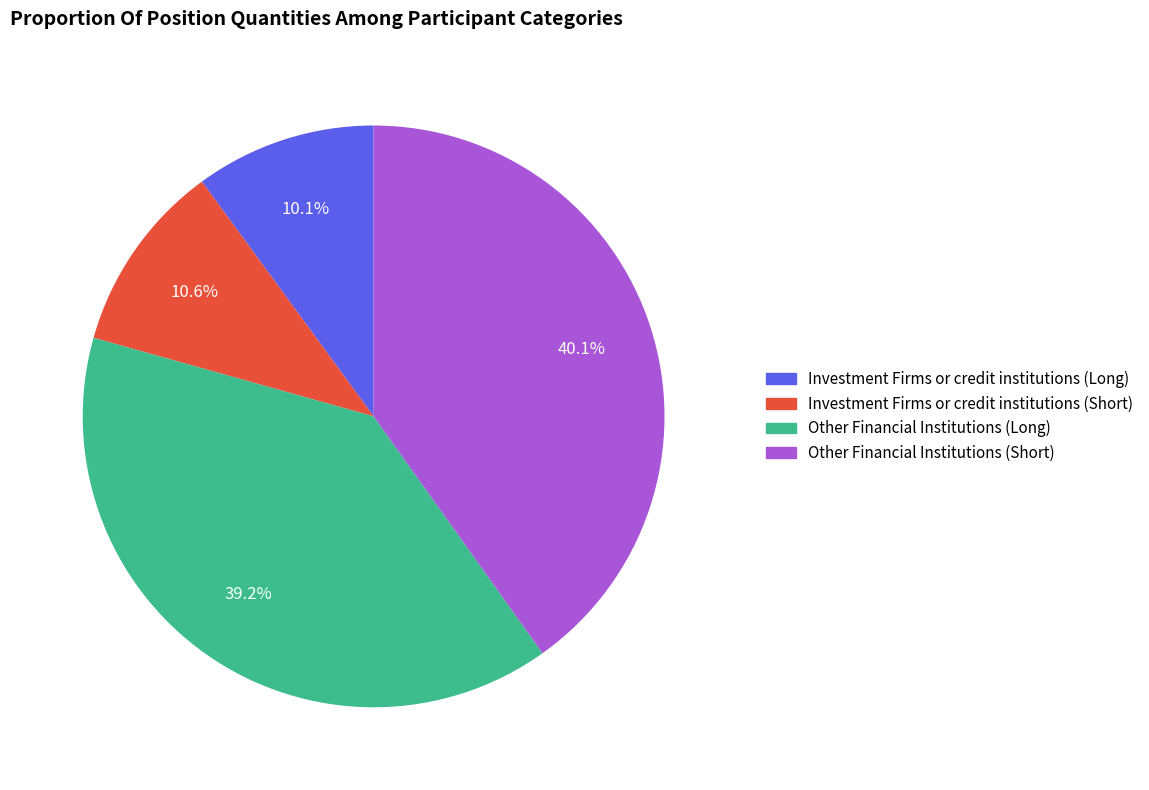

Which has a higher value, Investment Firms or credit institutions (Long) or Investment Firms or credit institutions (Short)?

Investment Firms or credit institutions (Short)